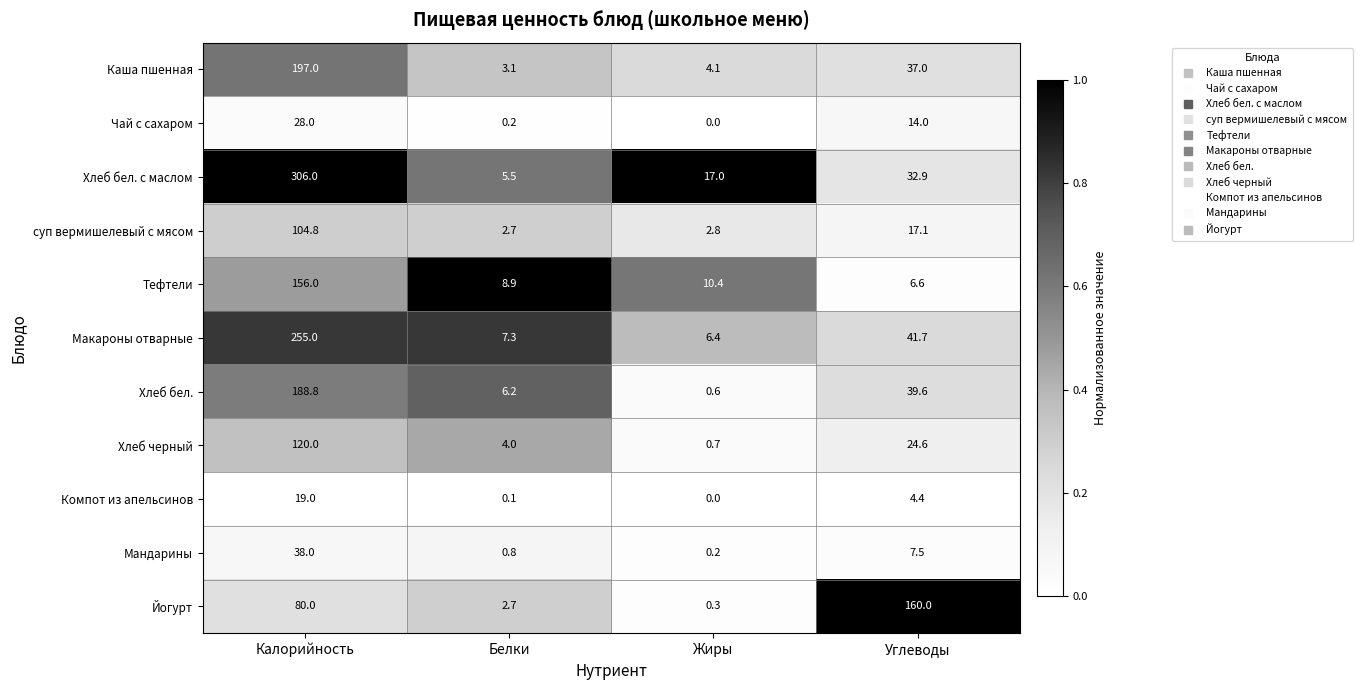

Where is Мандарины nearest to the value 19?

Углеводы